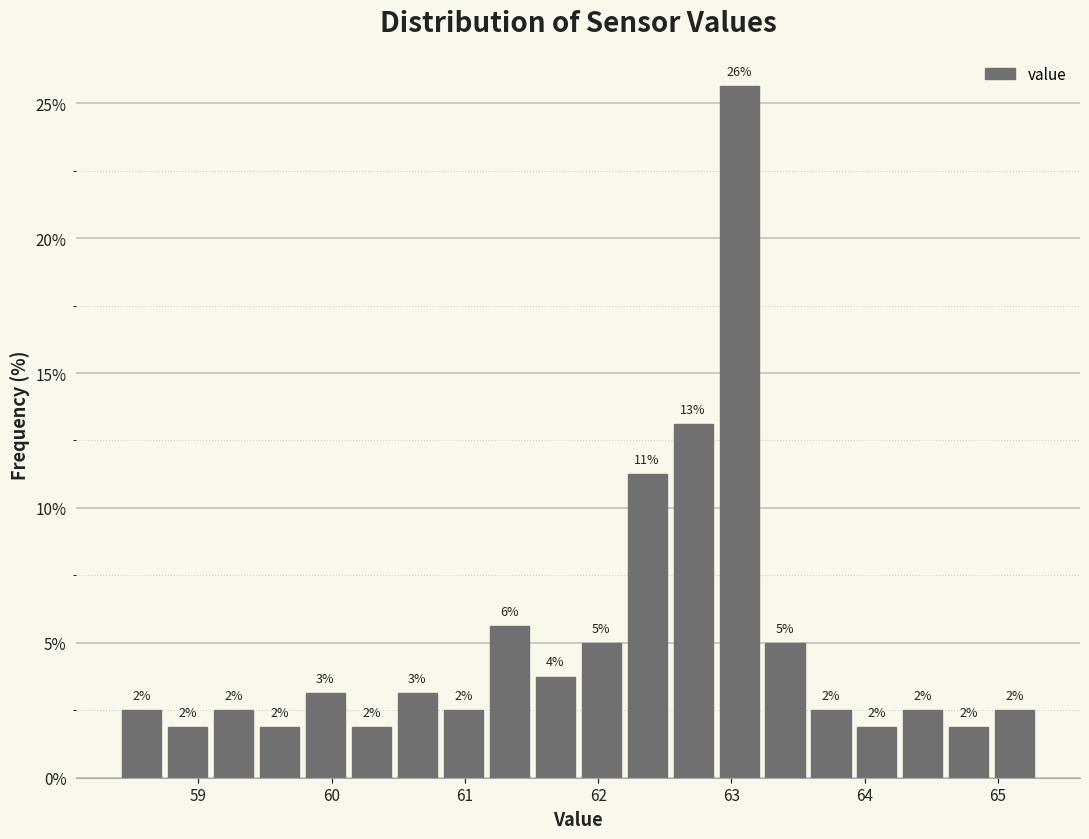

Around what value on the x-axis is the tallest bar? Give the approximate position of its centre, as read against the axis.

63.1